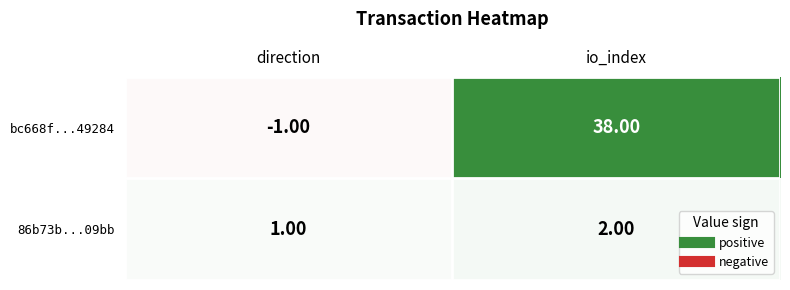

How many data points does each series have?

2